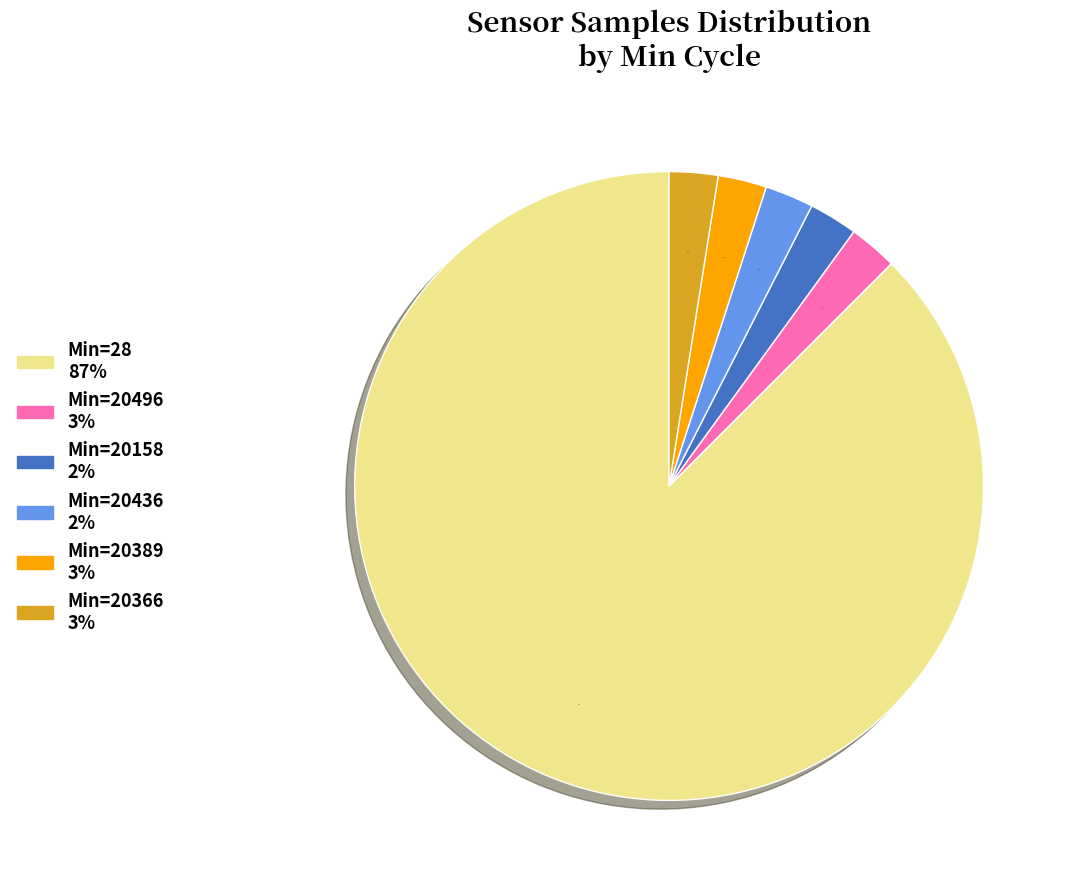

To the nearest percent, what is the difference between the largest and smallest slice percentages?

85%